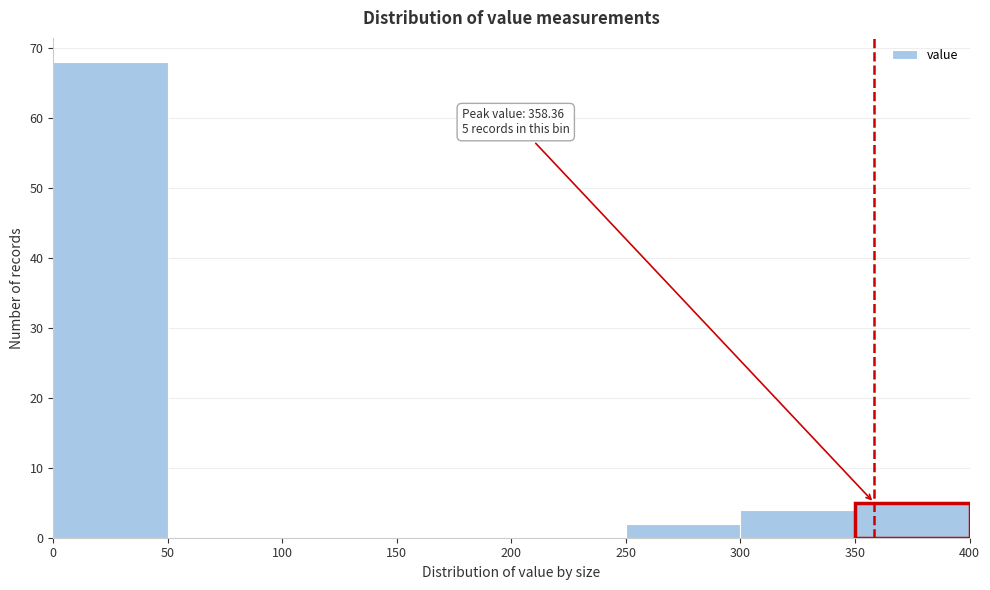

Over which range of the x-axis is the bar tallest?

0 to 50